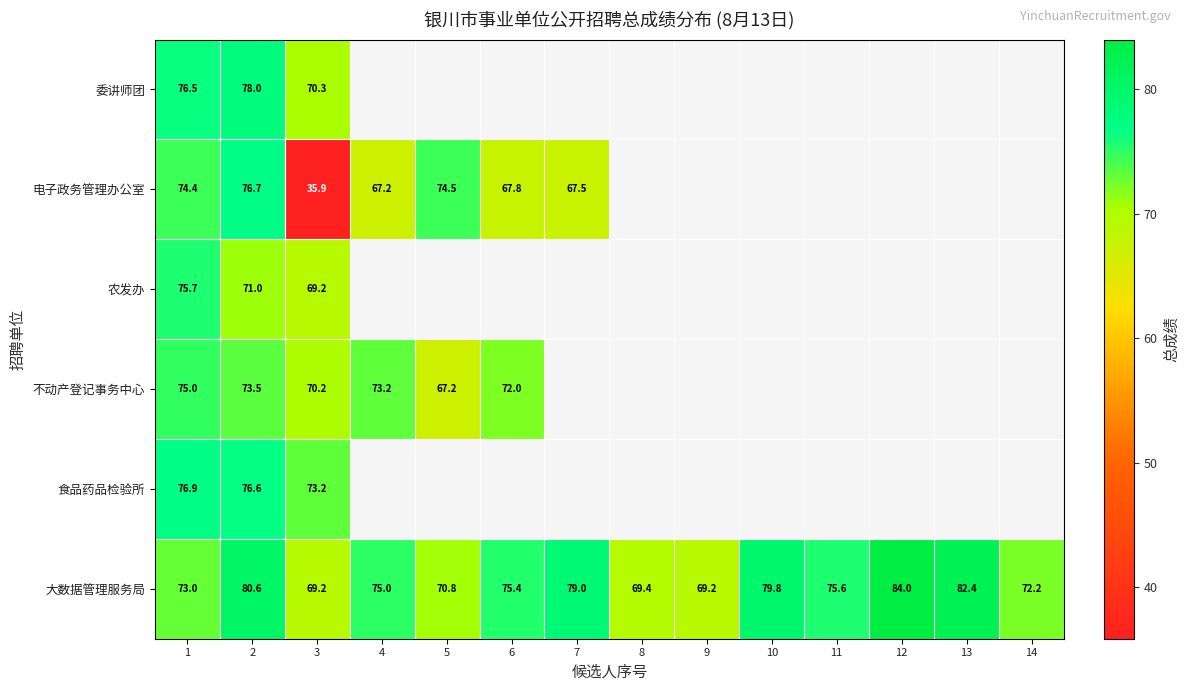

How many distinct data groups are displayed?

6